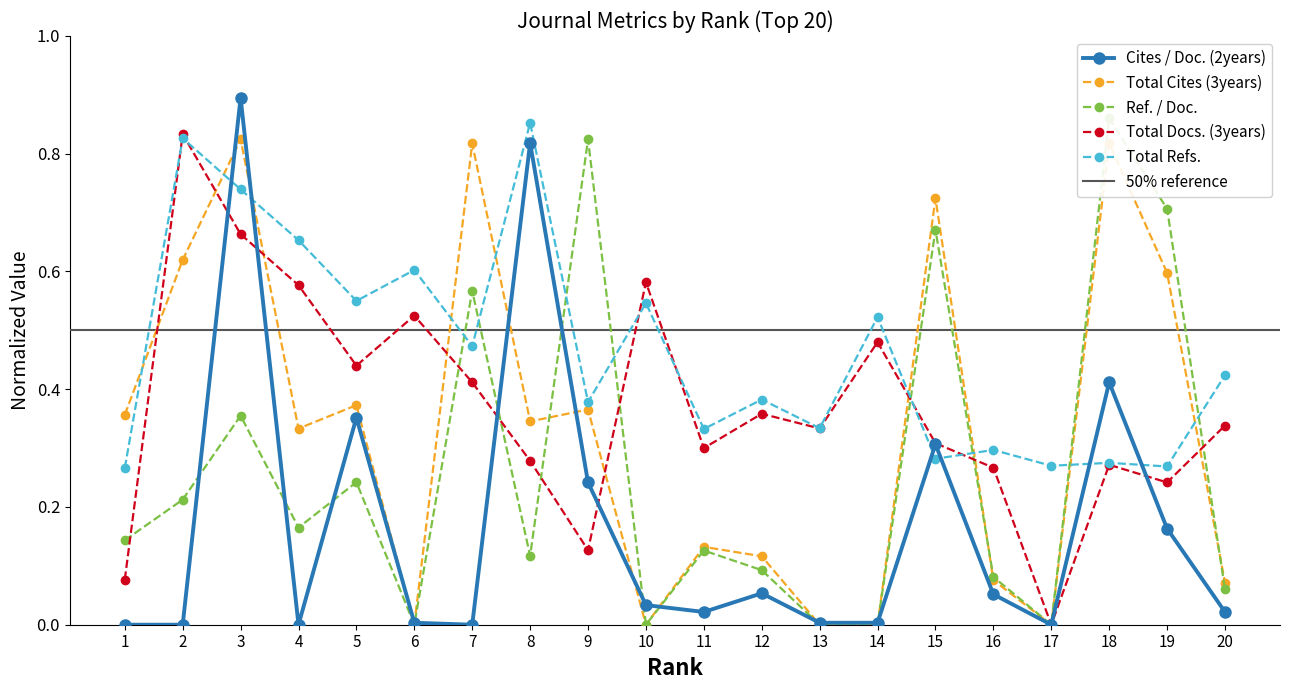

Is the value of Ref. / Doc. at 13 greater than the value of Cites / Doc. (2years) at 6?

No